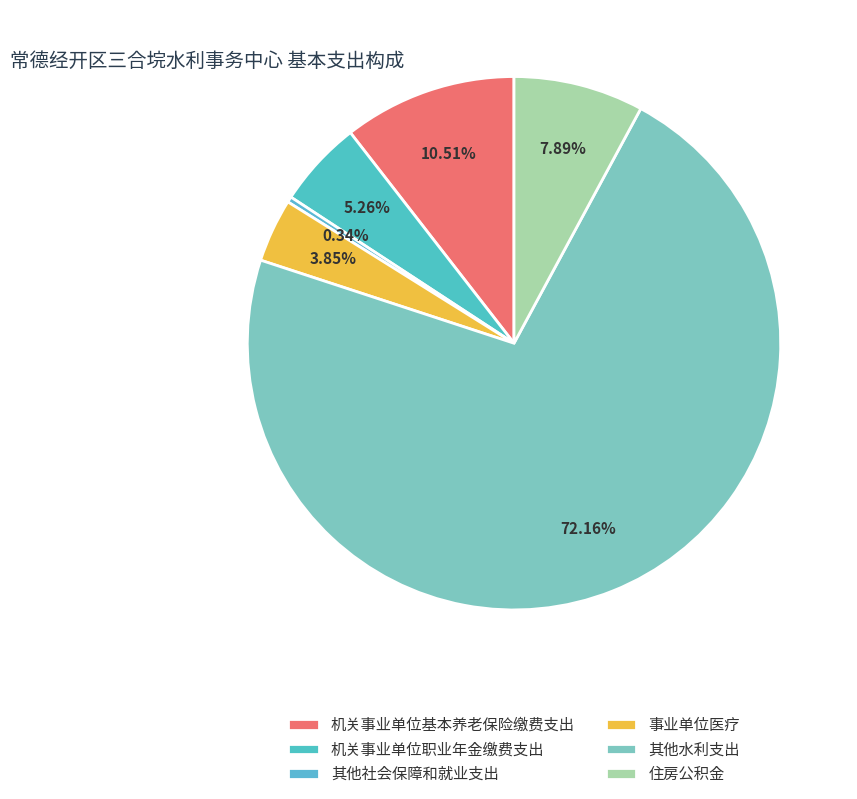

The 事业单位医疗 slice represents 1% of the pie. True or false?

False